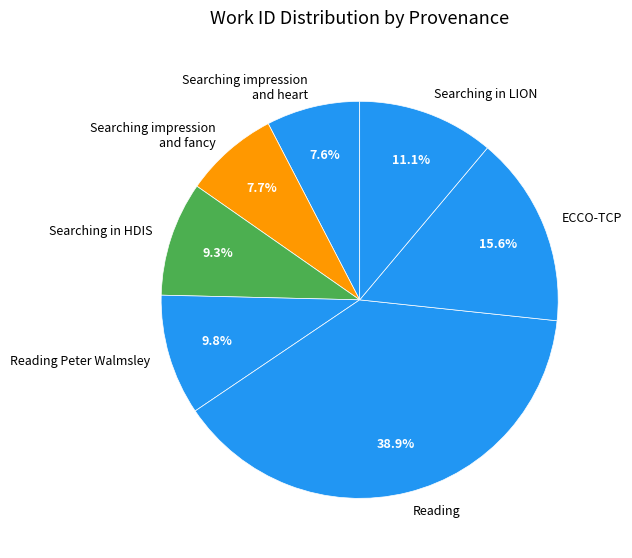

What portion of the pie excludes Searching impression and fancy?

92.3%